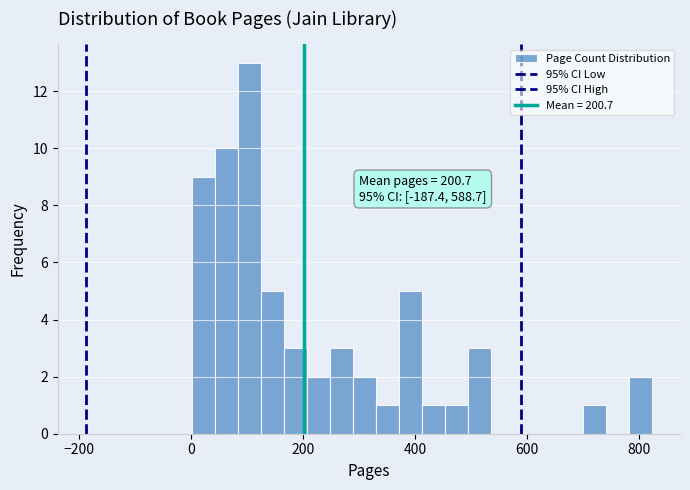

Around what value on the x-axis is the tallest bar? Give the approximate position of its centre, as read against the axis.

100